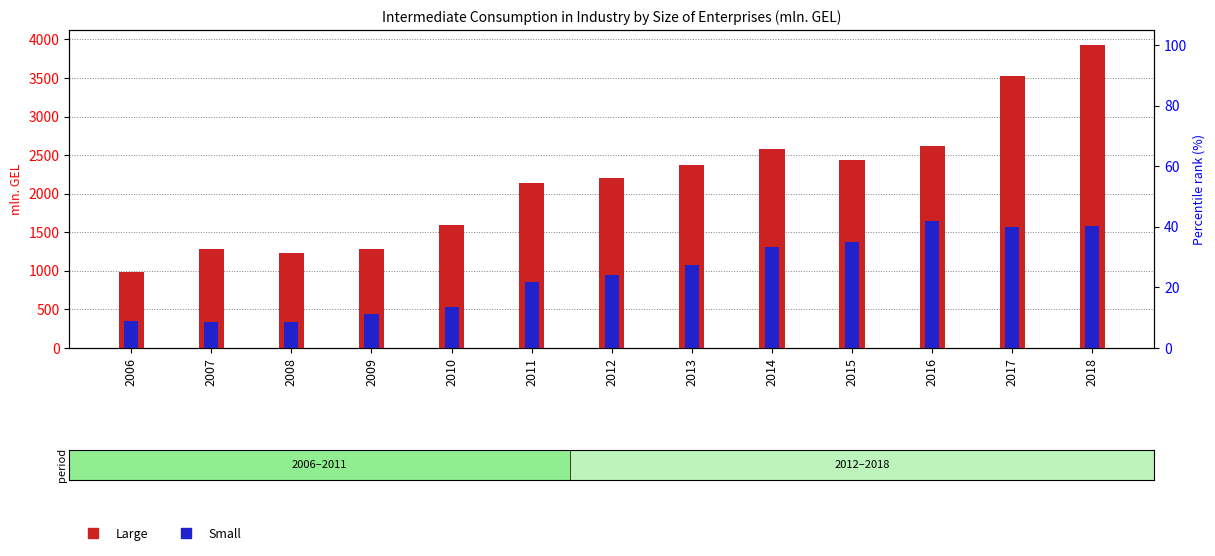

The value of Large at 2010 is 628.1. True or false?

False